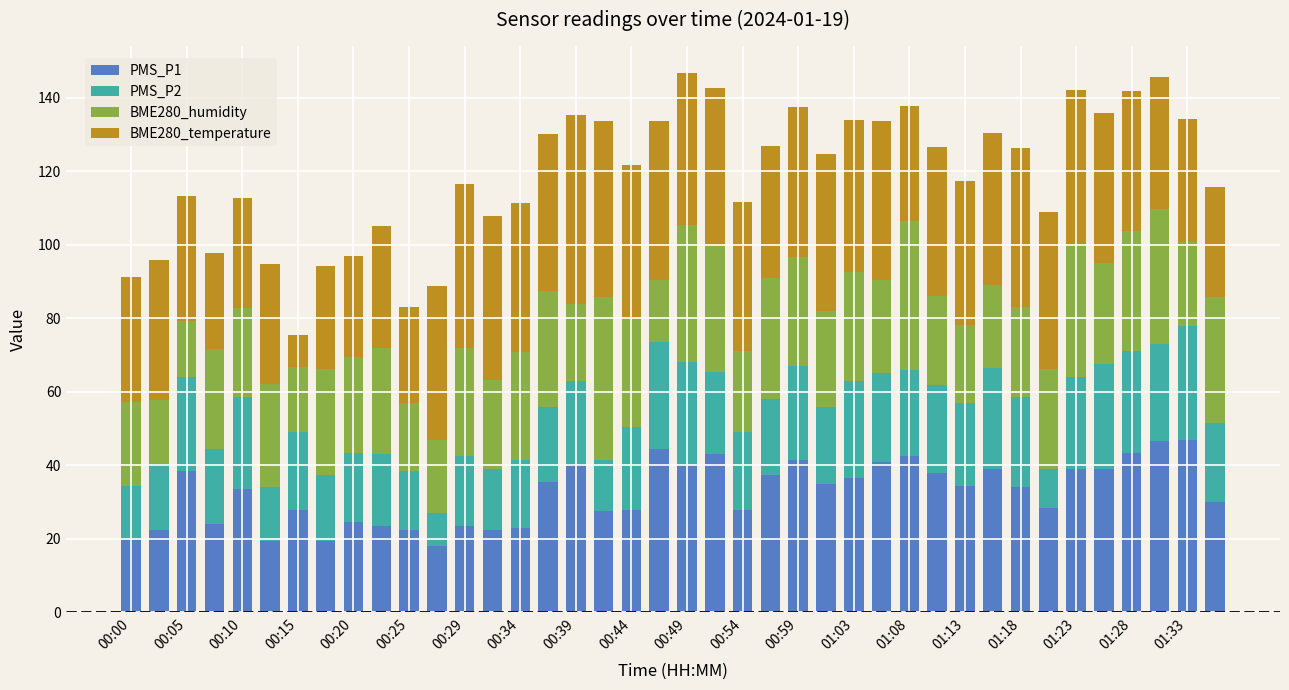

What is the difference between the second highest and second lowest values in the PMS_P1 series?

27.0